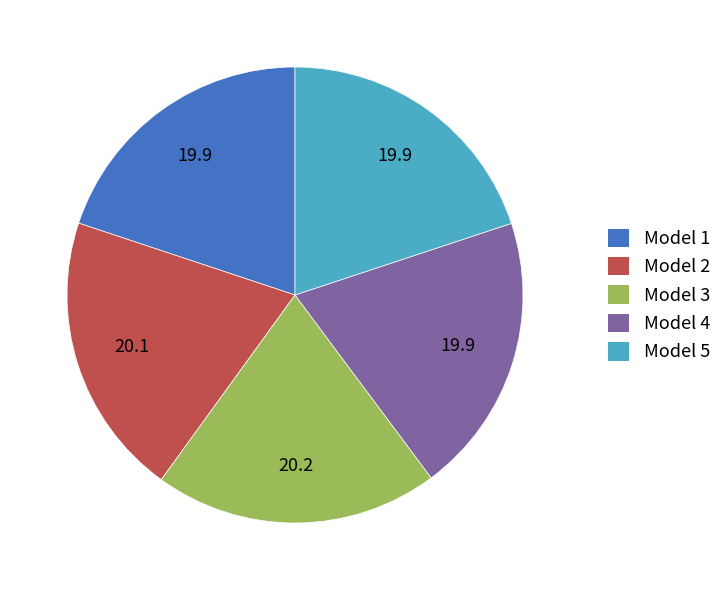

Combined, do Model 4 and Model 2 account for over 50%?

No